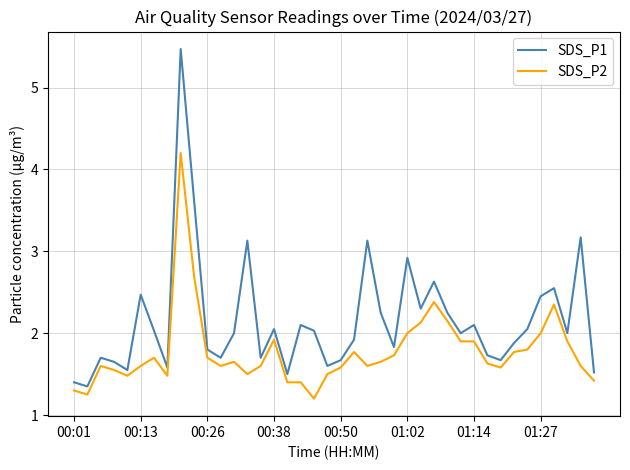

Which series has the largest total across all categories?

SDS_P1